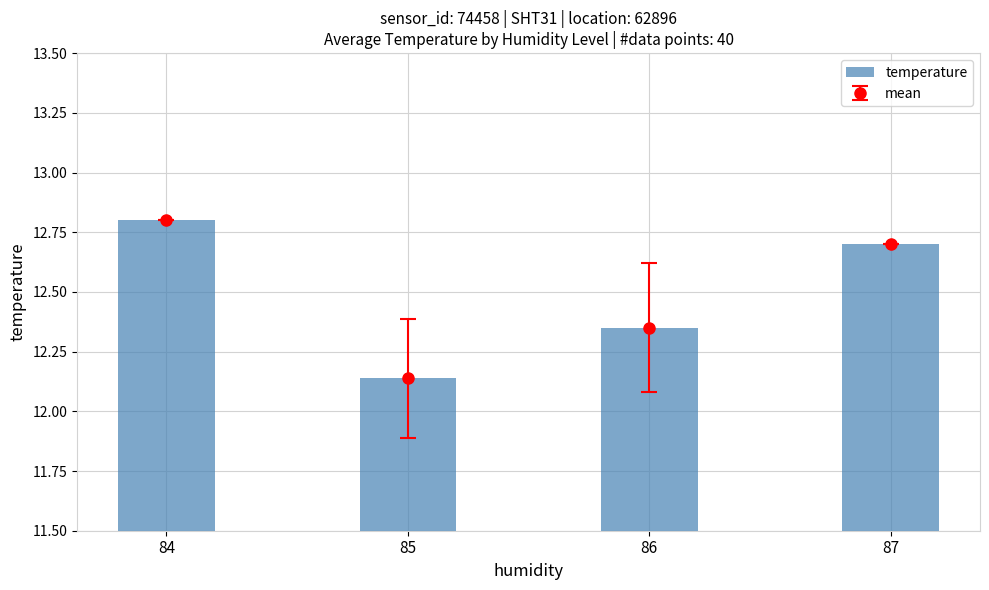

Rank the categories by value from highest to lowest.

84, 87, 86, 85